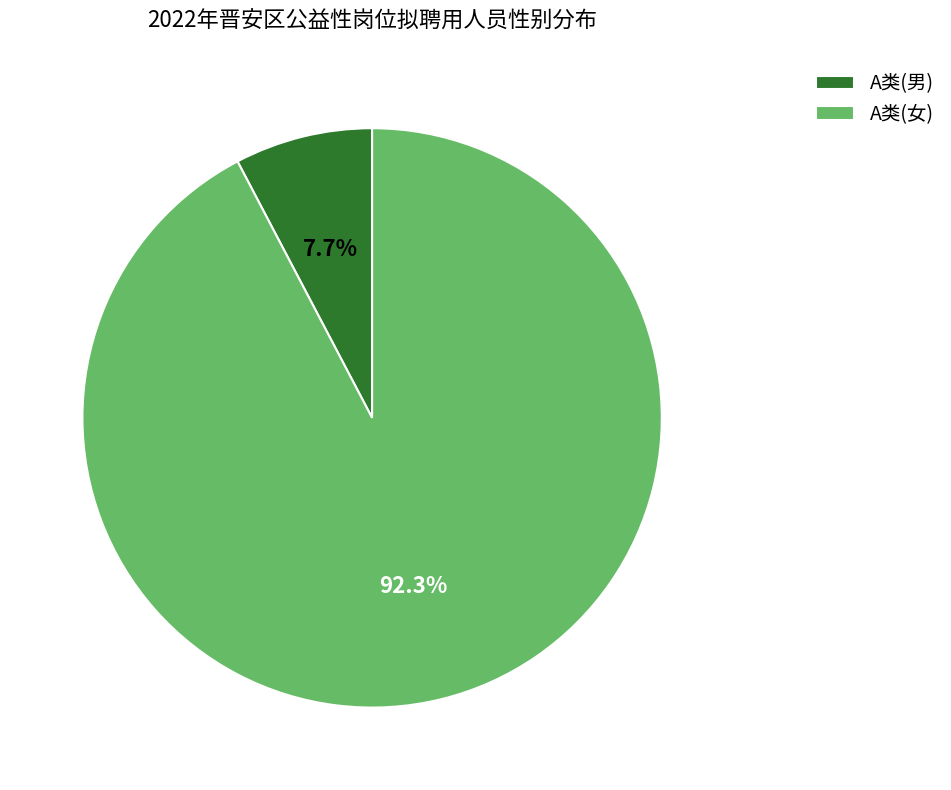

To the nearest percent, what is the combined percentage of A类(女) and A类(男)?

100%